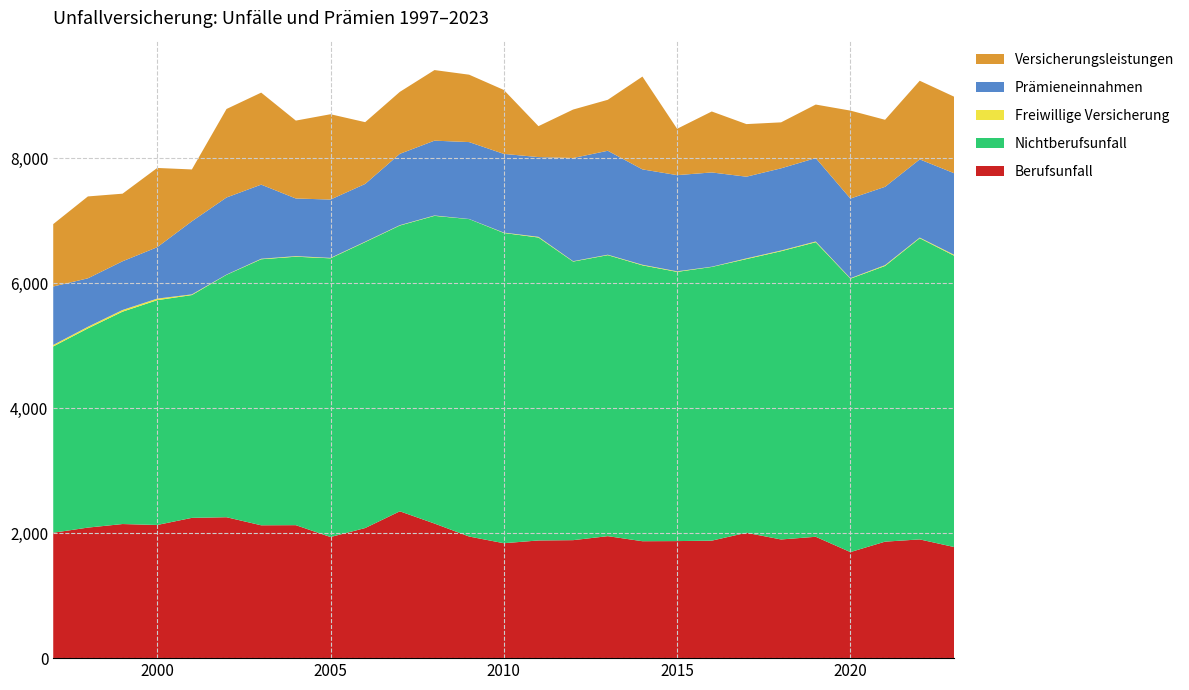

Reading left to right, what are all the values shown in this chart?

Berufsunfall: 1997=2008	1998=2090	1999=2147	2000=2132	2001=2246	2002=2256	2003=2127	2004=2129	2005=1939	2006=2083	2007=2351	2008=2155	2009=1947	2010=1840	2011=1884	2012=1889	2013=1953	2014=1872	2015=1874	2016=1881	2017=2007	2018=1900	2019=1943	2020=1698	2021=1865	2022=1901	2023=1778
Nichtberufsunfall: 1997=2982	1998=3189	1999=3400	2000=3599	2001=3567	2002=3881	2003=4259	2004=4298	2005=4462	2006=4578	2007=4575	2008=4926	2009=5082	2010=4967	2011=4850	2012=4460	2013=4499	2014=4417	2015=4310	2016=4382	2017=4382	2018=4615	2019=4716	2020=4377	2021=4414	2022=4822	2023=4663
Freiwillige Versicherung: 1997=24	1998=26	1999=27	2000=25	2001=11	2002=4	2003=8	2004=9	2005=7	2006=7	2007=6	2008=6	2009=2	2010=6	2011=11	2012=6	2013=7	2014=9	2015=9	2016=4	2017=11	2018=11	2019=12	2020=8	2021=13	2022=10	2023=15
Prämieneinnahmen: 1997=936	1998=776	1999=780	2000=823	2001=1170	2002=1234	2003=1187	2004=923	2005=934	2006=924	2007=1142	2008=1198	2009=1231	2010=1260	2011=1277	2012=1652	2013=1664	2014=1527	2015=1540	2016=1509	2017=1308	2018=1316	2019=1335	2020=1275	2021=1254	2022=1252	2023=1306
Versicherungsleistungen: 1997=999	1998=1311	1999=1082	2000=1269	2001=830	2002=1417	2003=1473	2004=1247	2005=1366	2006=989	2007=992	2008=1130	2009=1079	2010=1024	2011=495	2012=776	2013=816	2014=1486	2015=742	2016=976	2017=842	2018=736	2019=857	2020=1408	2021=1073	2022=1259	2023=1225